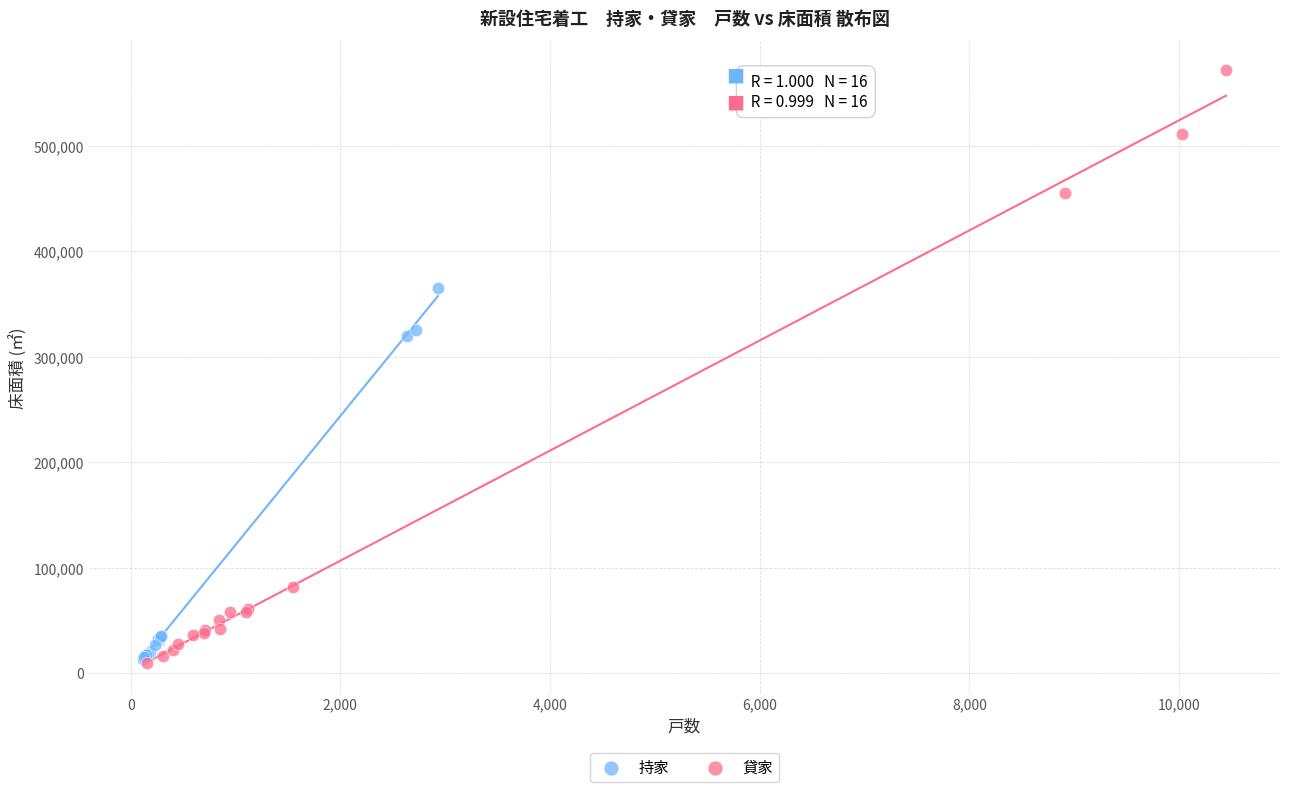

Which series has the largest Y range (max minus min)?

貸家